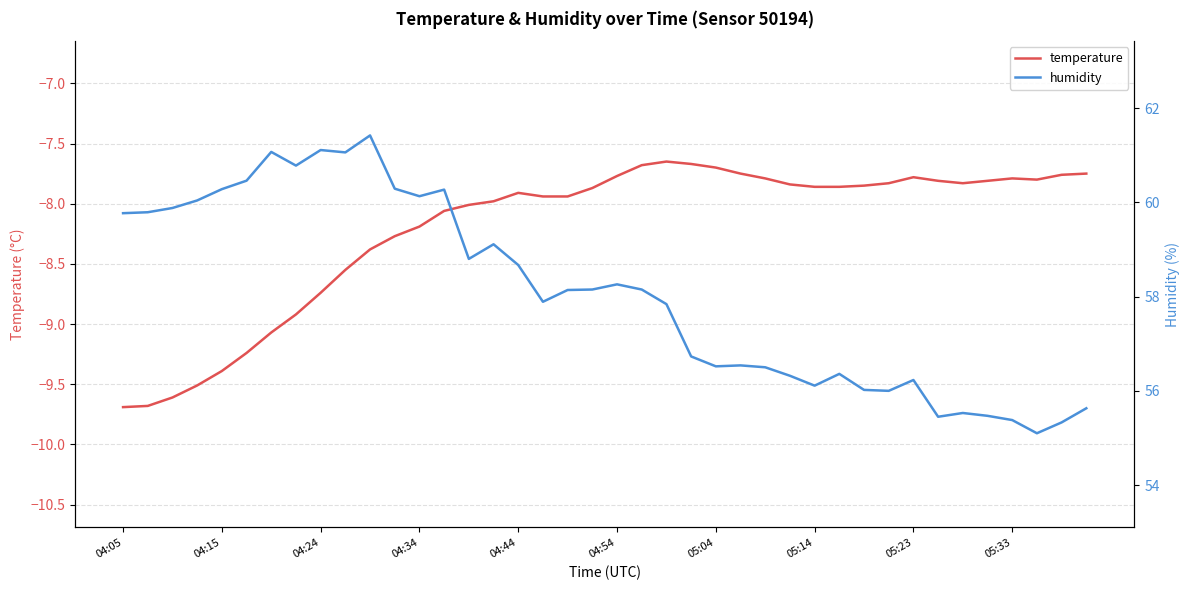

Rank the series by their average value, from lowest to highest.

temperature, humidity